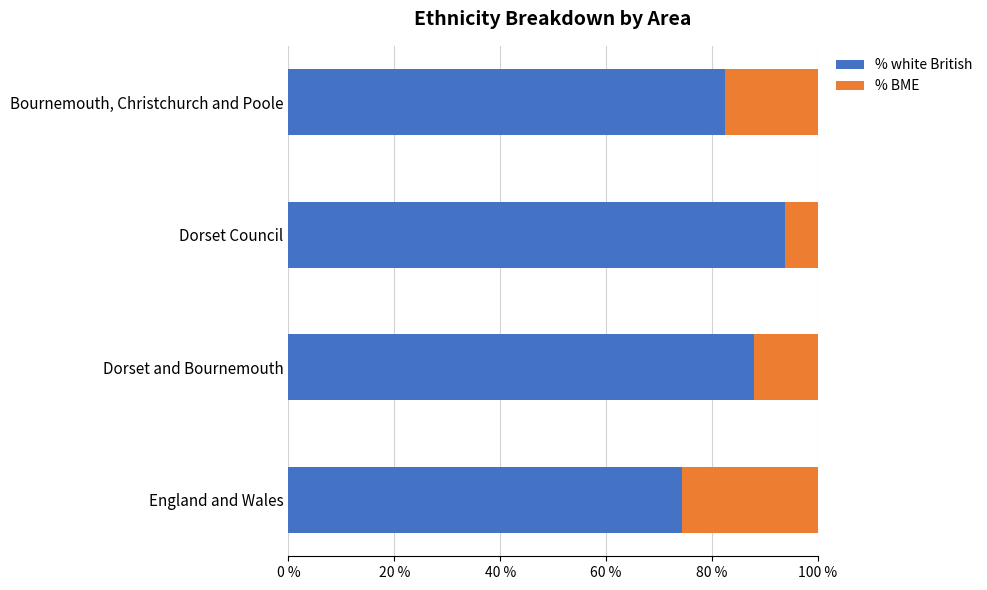

How many data points does each series have?

4